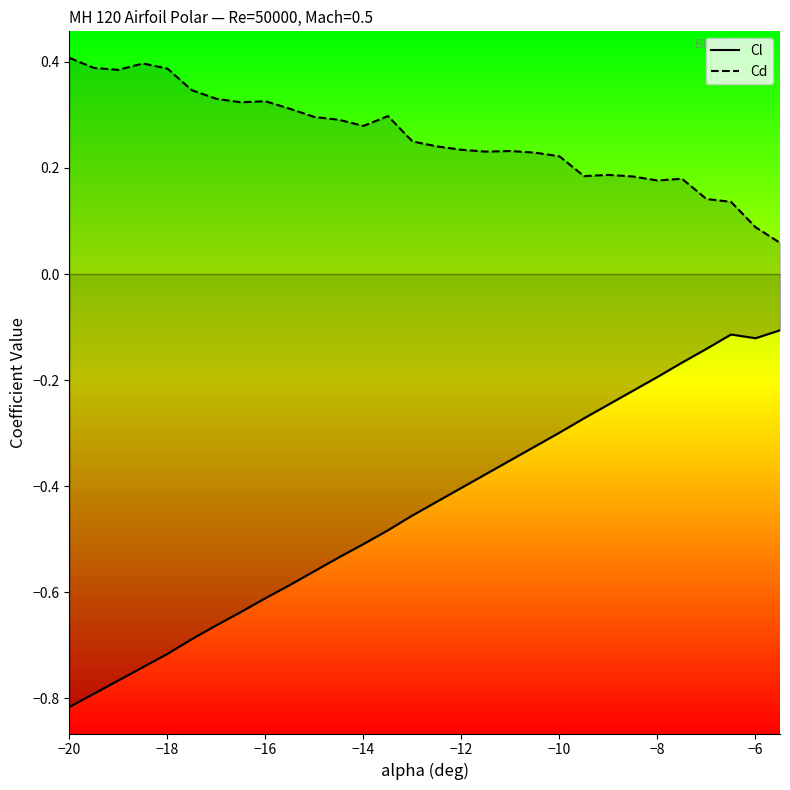

Which series has the largest range (max minus min)?

Cl